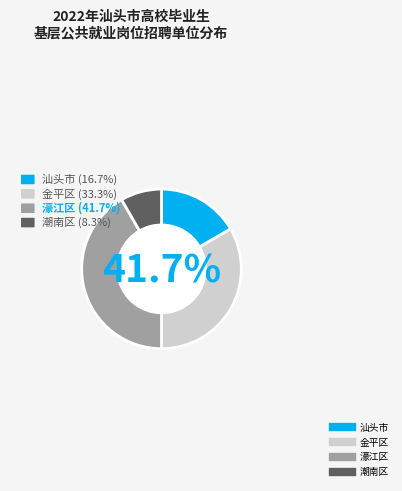

Does 潮南区公共就业人才服务机构 account for over 50% of the chart?

No